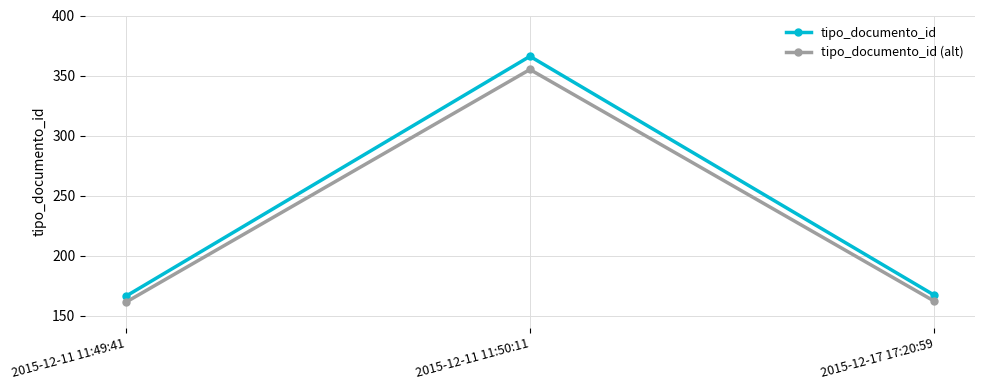

What is the approximate value of tipo_documento_id (alt) at 2015-12-11 11:50:11?

355.0